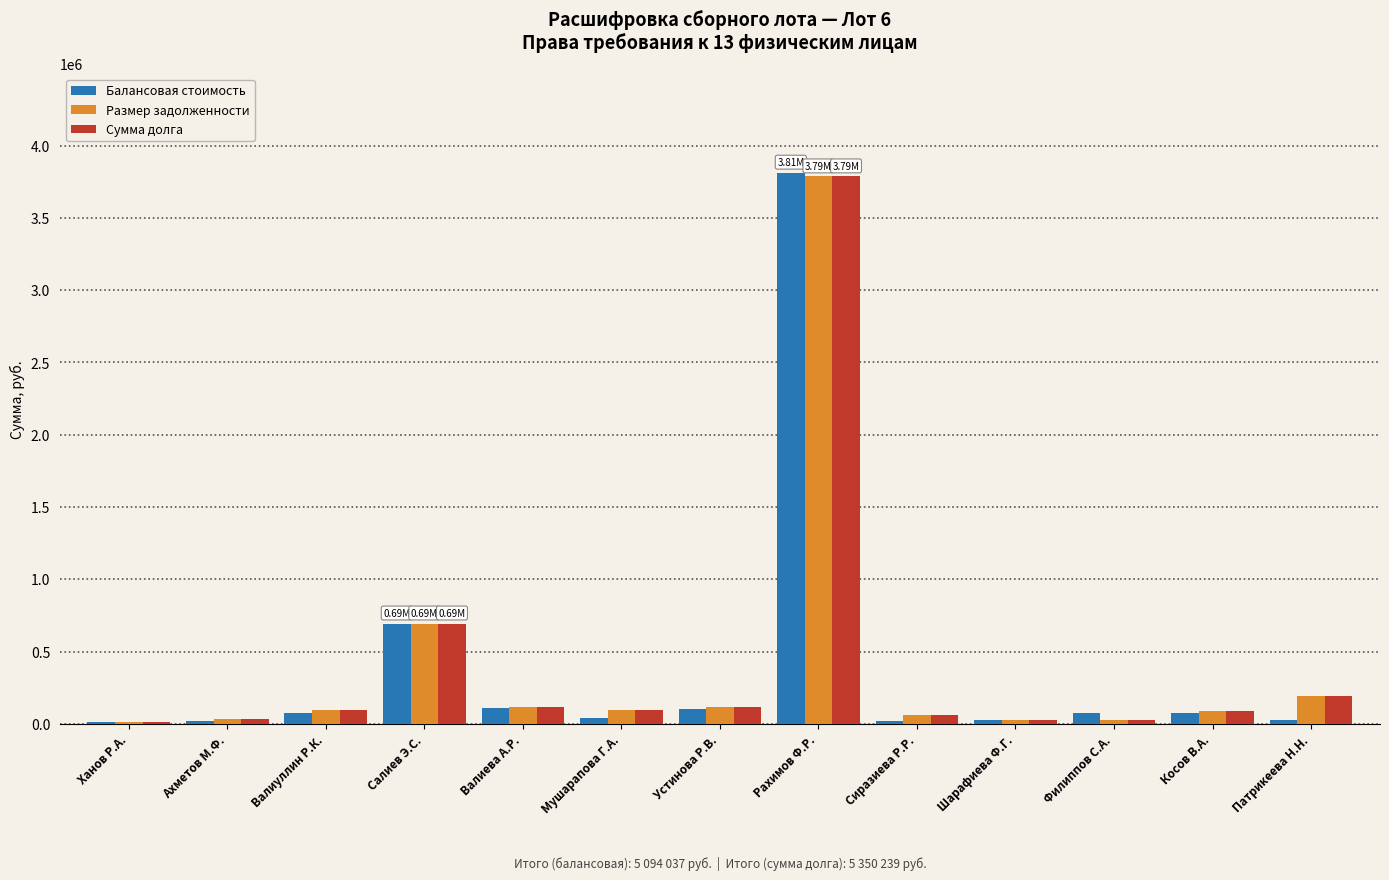

What is the total value across all series at Ханов Р.А.?

35744.6